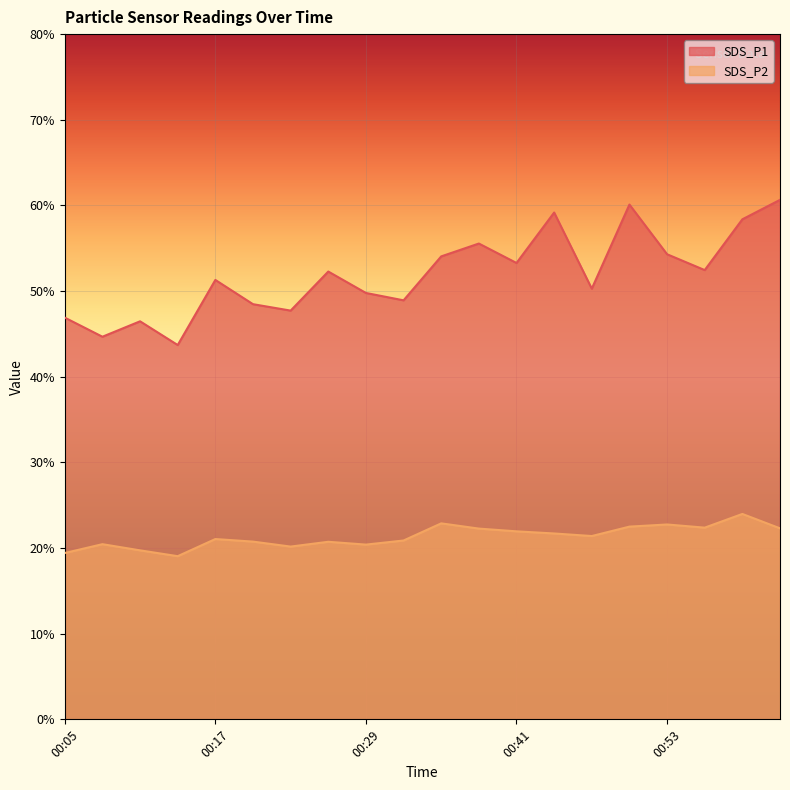

True or false: SDS_P2 and SDS_P1 cross at least once.

False